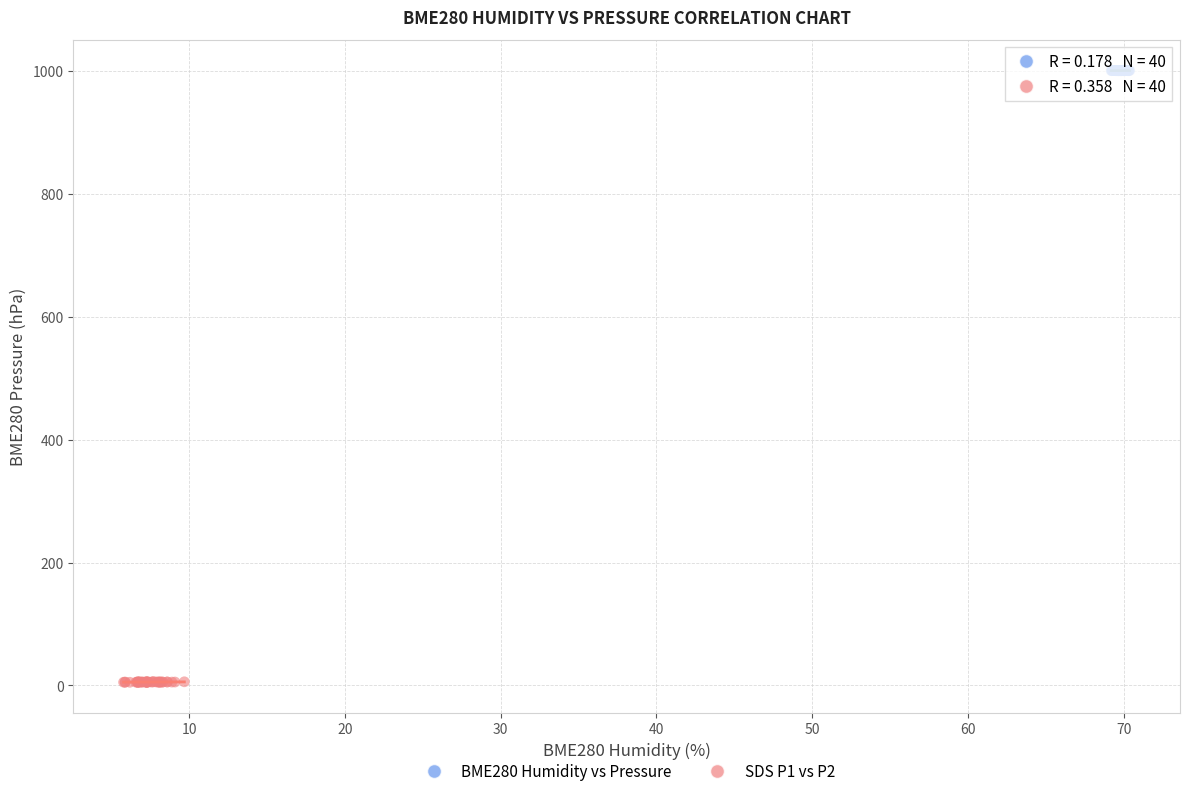

Which series reaches the maximum Y coordinate?

BME280 Humidity vs Pressure